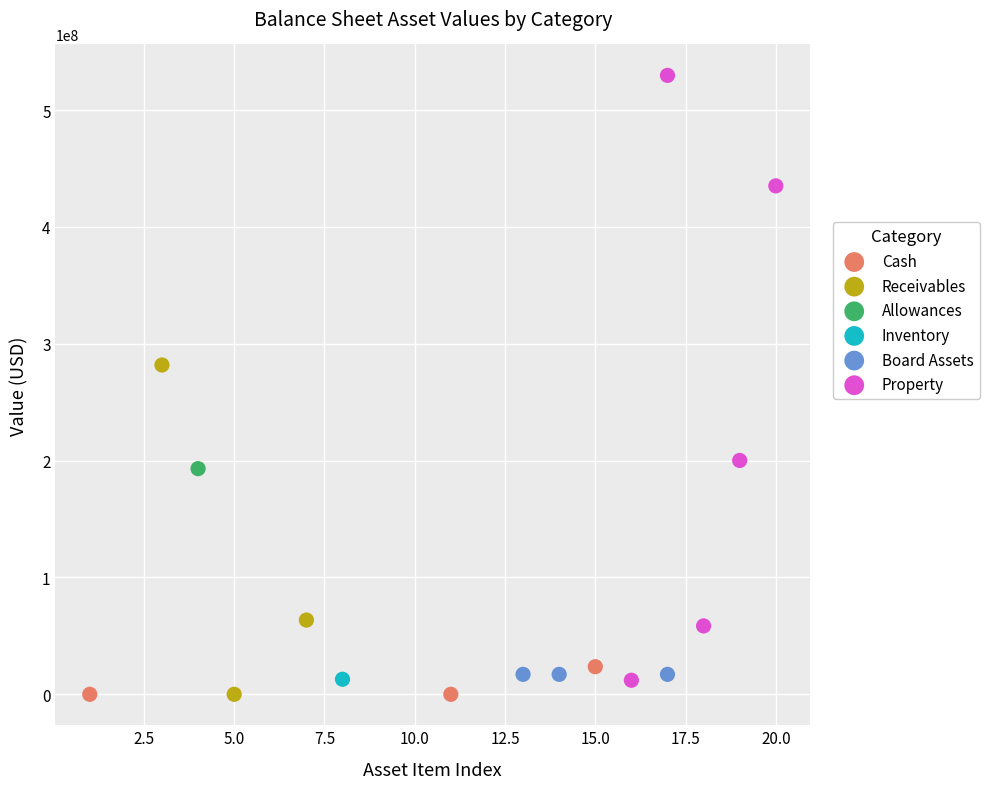

Which series reaches the maximum Y coordinate?

Property